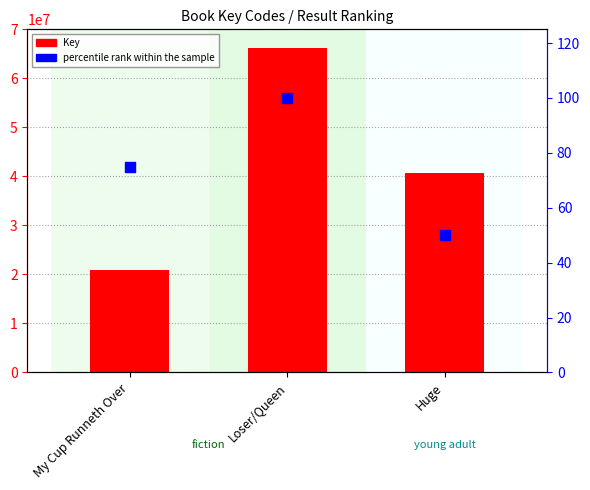

At how many categories does at least one series exceed 33324651?

2